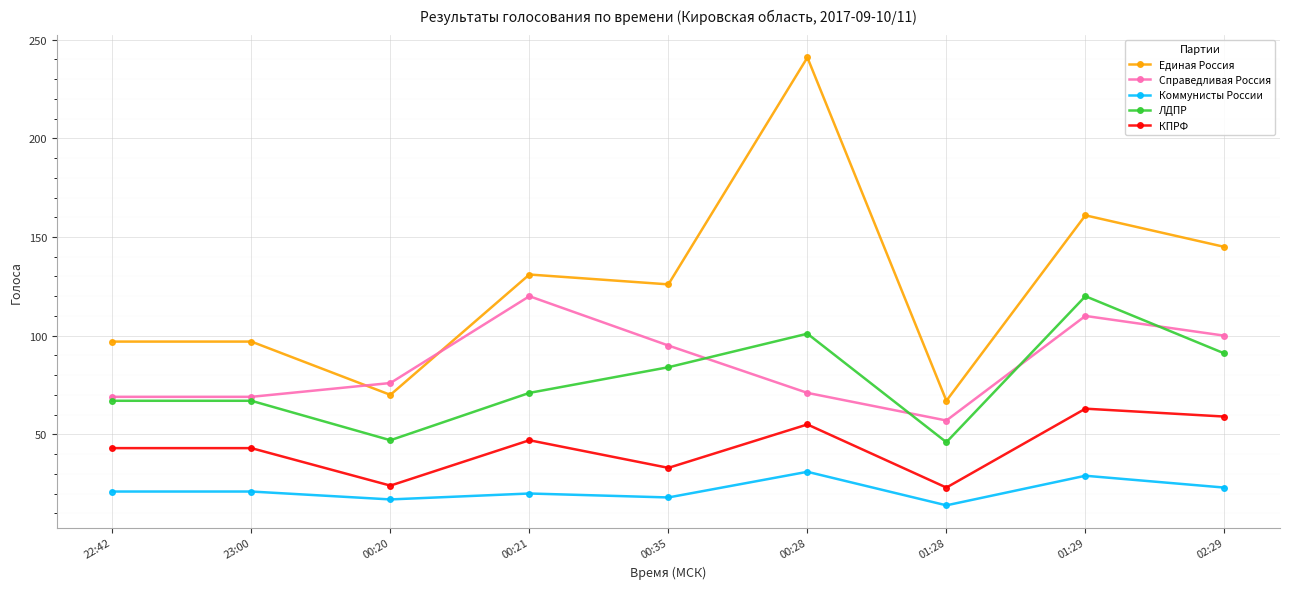

At how many categories does at least one series exceed 32?

9